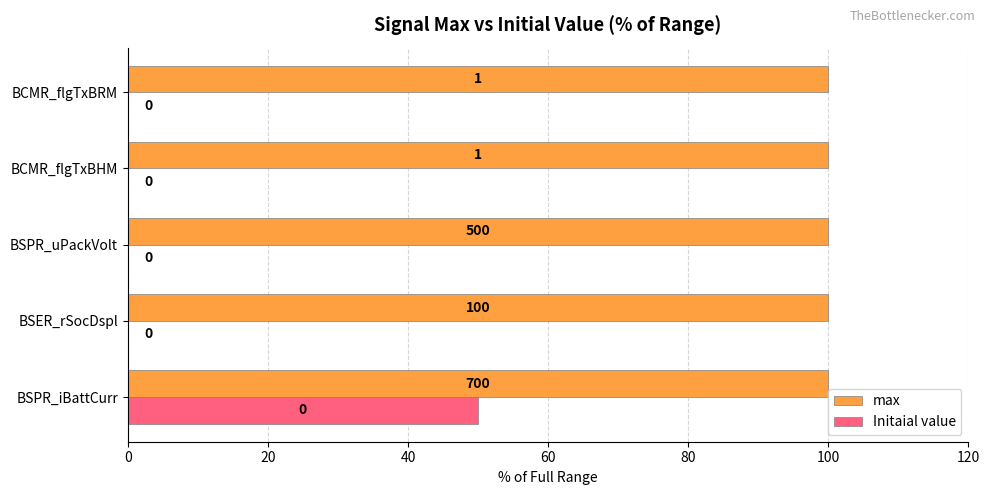

Between BSPR_iBattCurr and BCMR_flgTxBHM, which series saw the biggest shift?

Initaial value